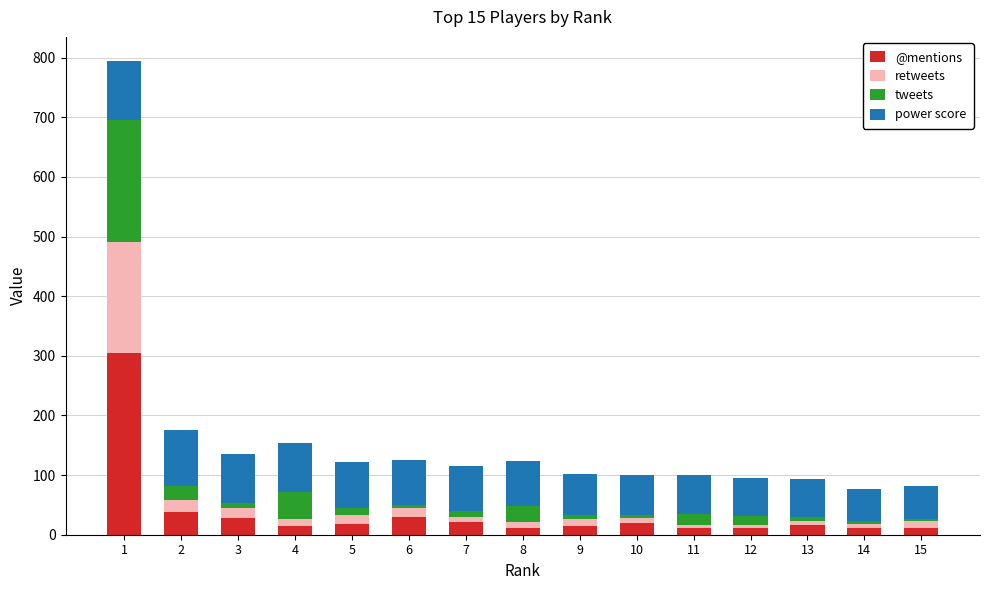

How many series are shown in this chart?

4